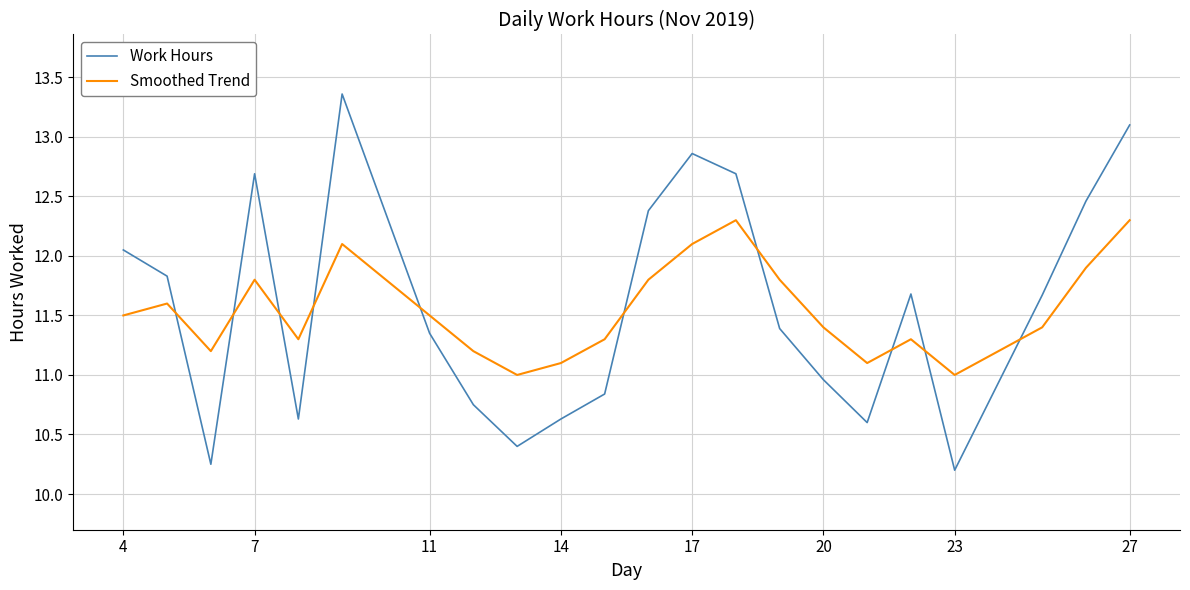

Which series has the largest total across all categories?

Work Hours